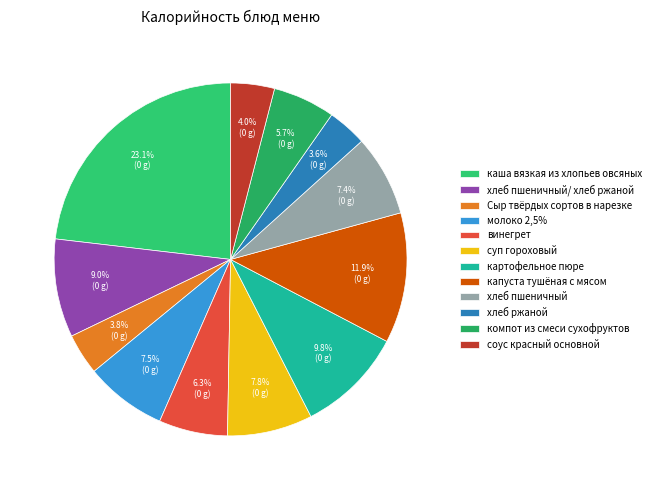

What percentage do соус красный основной and суп гороховый together represent?

11.8%